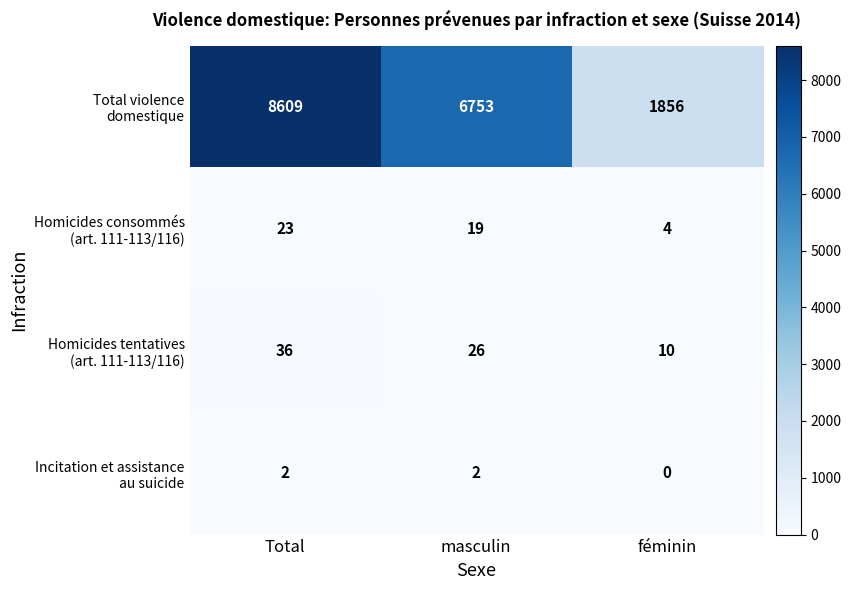

Count the number of data series in this chart.

4